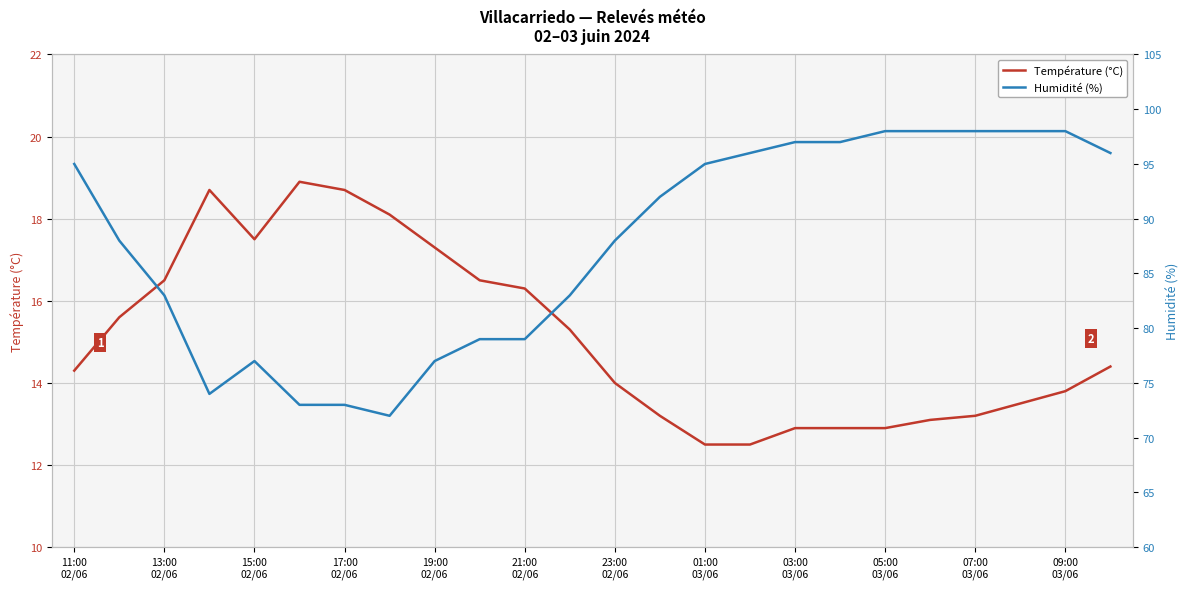

What is the value of the Humidité (%) point at the 10th from the left?

79.0